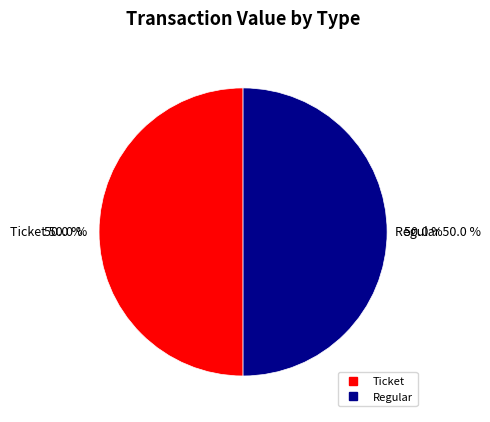

Is the sum of Ticket and Regular greater than half?

Yes